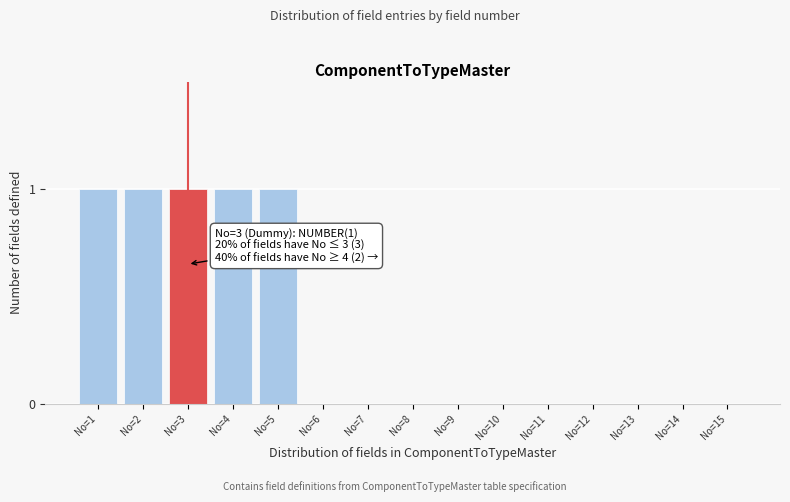

Reading left to right, extract all data points from this chart.

No=1=1	No=2=1	No=3=1	No=4=1	No=5=1	No=6=0	No=7=0	No=8=0	No=9=0	No=10=0	No=11=0	No=12=0	No=13=0	No=14=0	No=15=0